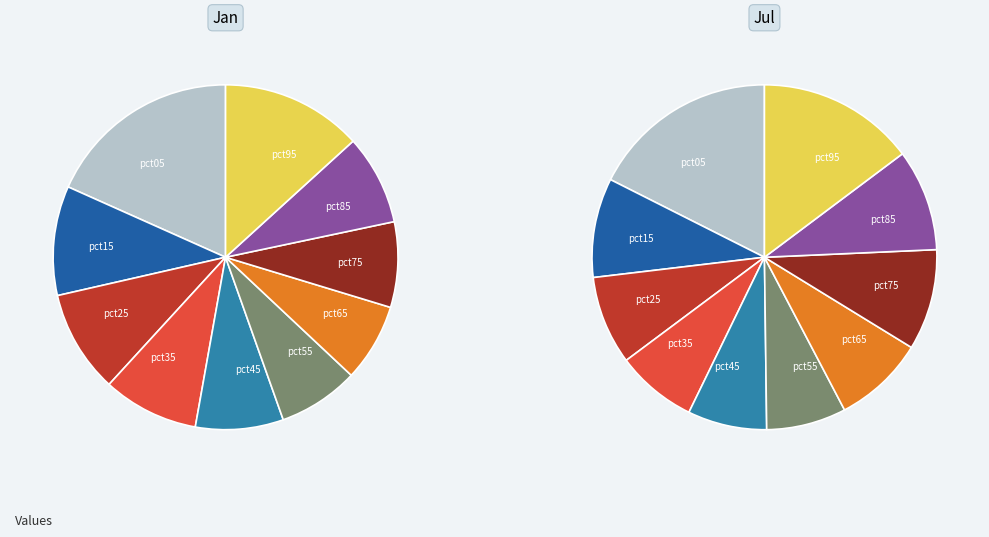

What portion of the pie excludes pct45?

91.8%